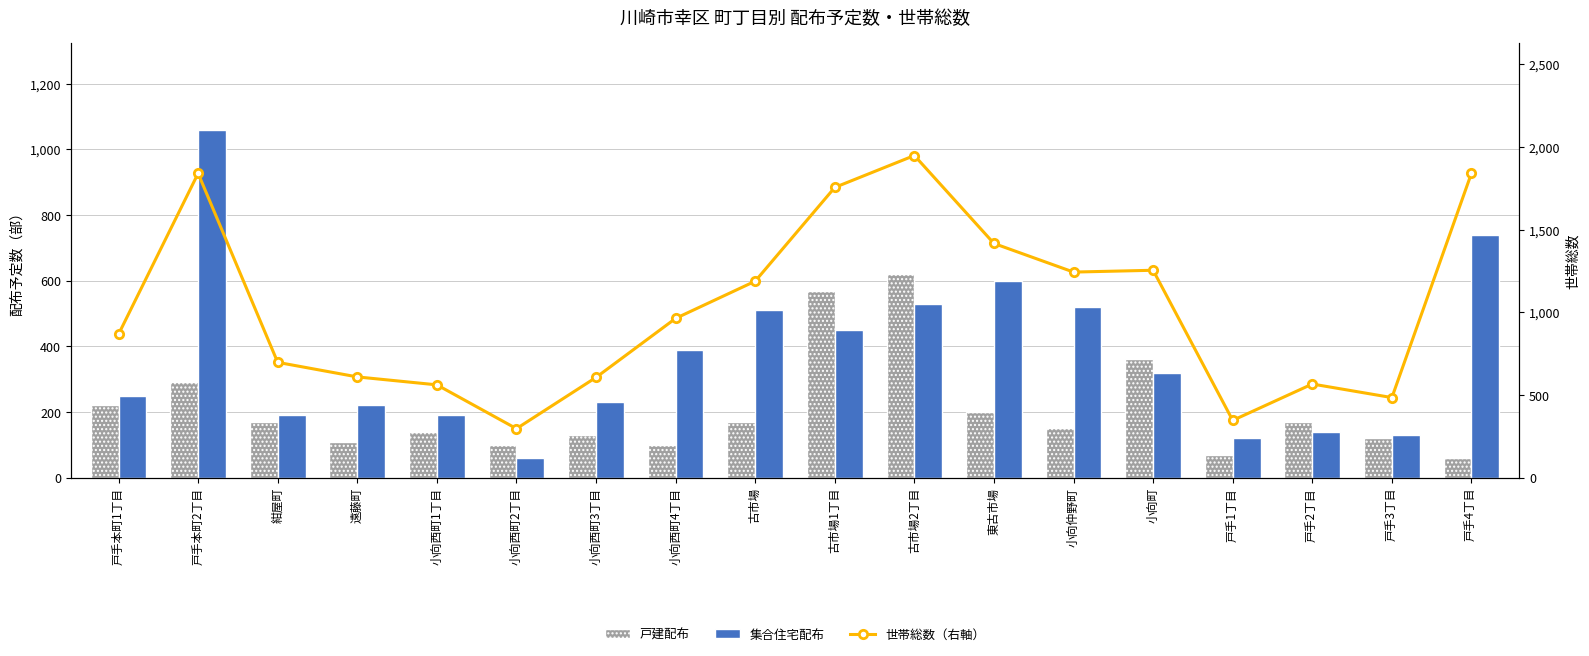

Rank the series by their maximum value, from highest to lowest.

世帯総数（右軸）, 集合住宅配布, 戸建配布